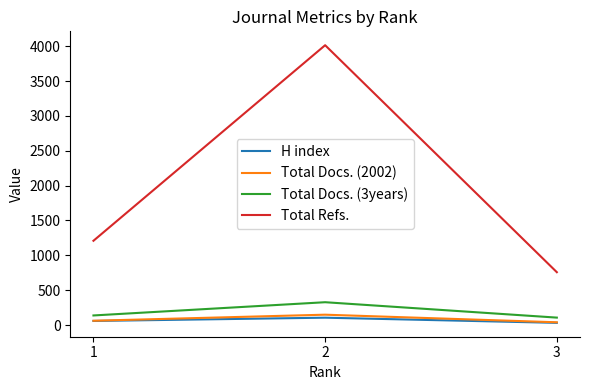

What value does the Total Docs. (3years) series have at 3, to the nearest 10?

110